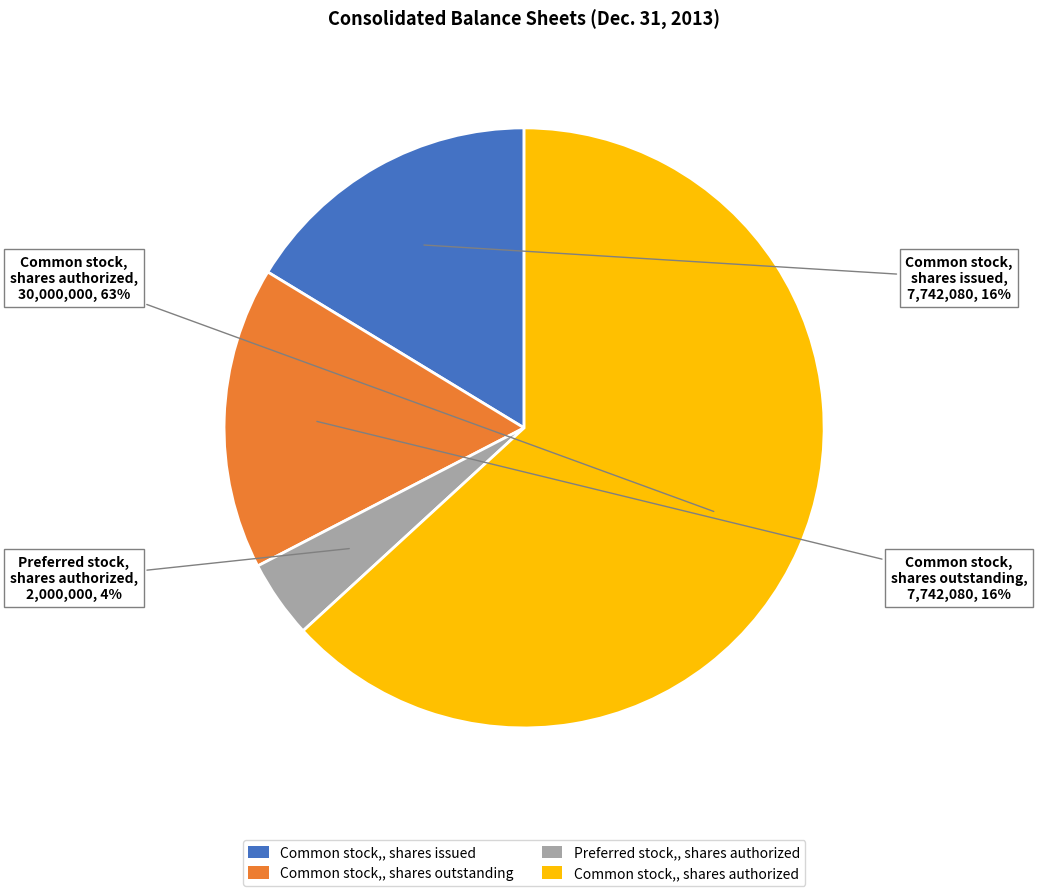

What percentage is the Common stock,, shares issued slice, to the nearest percent?

16%